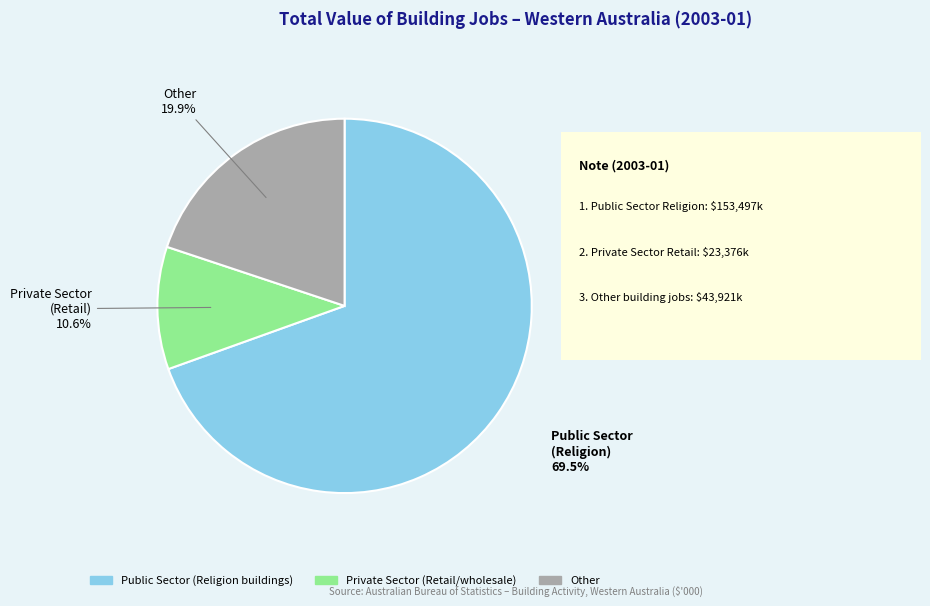

How much of the chart is everything except Private Sector (Retail/wholesale)?

89.4%